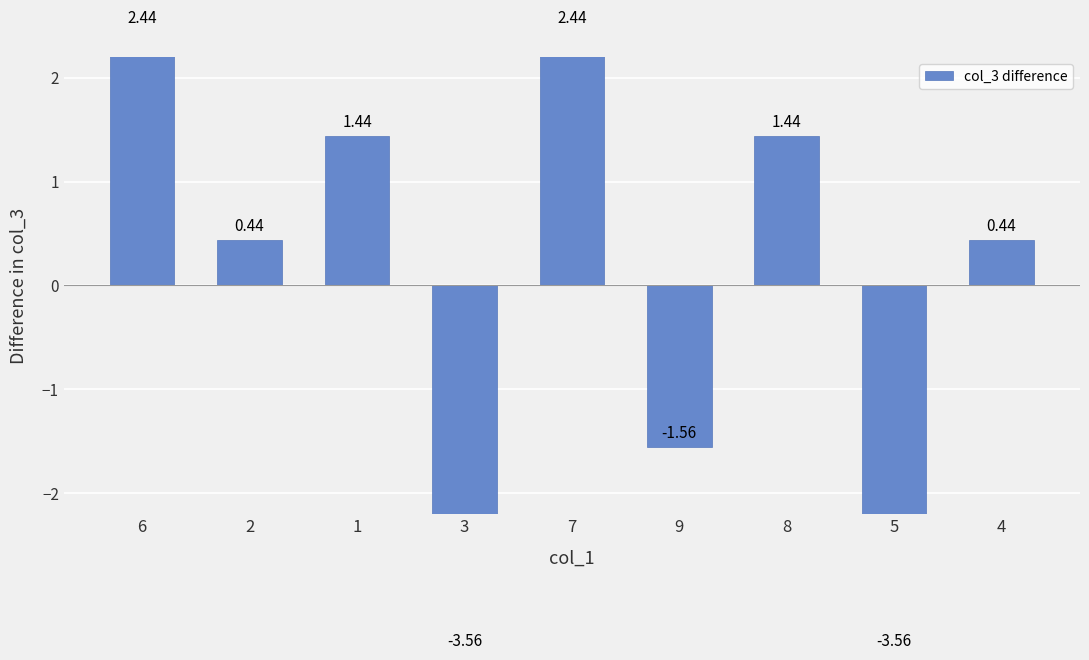

How many categories are shown in the chart?

9